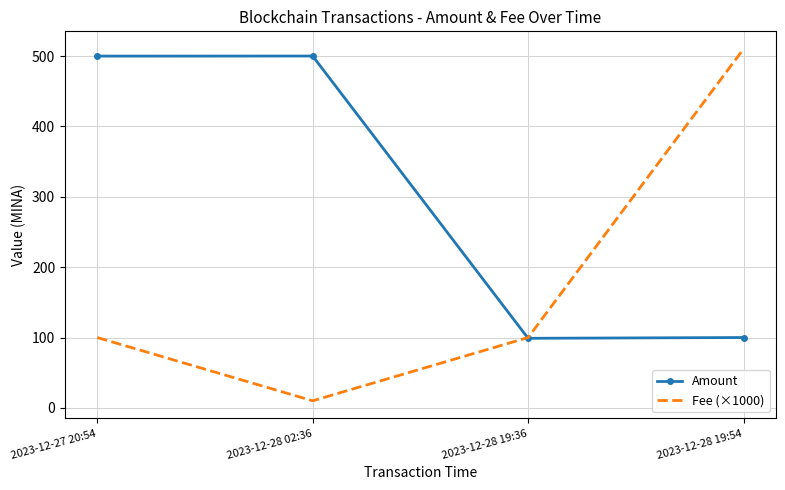

How many categories are shown in the chart?

4